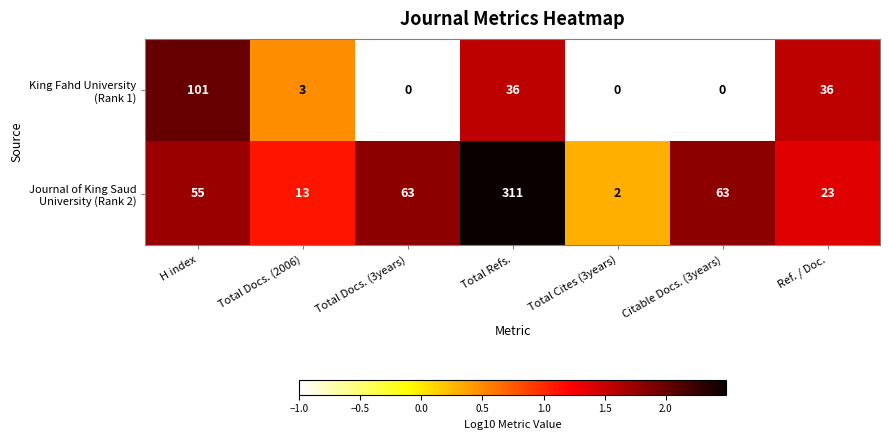

At how many categories does at least one series exceed 14?

5